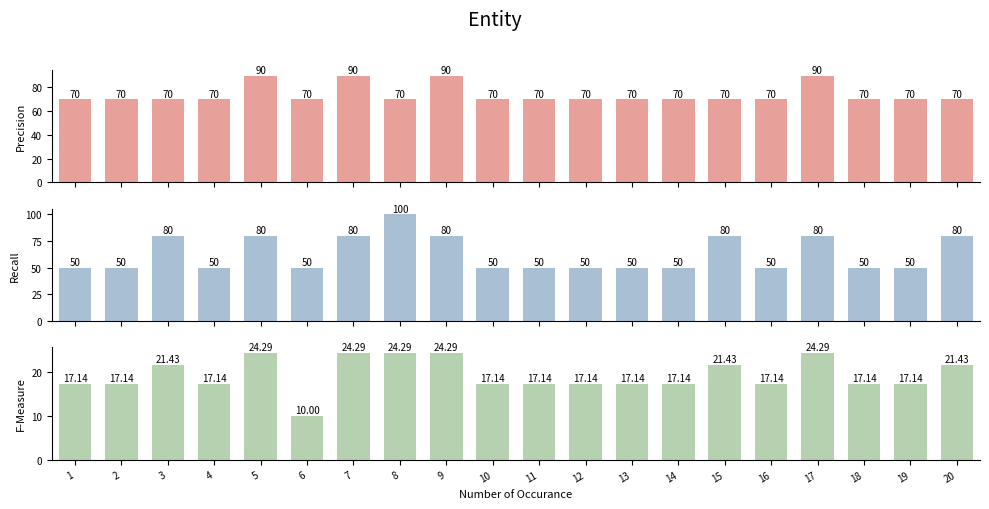

Does the chart contain stacked bars?

No